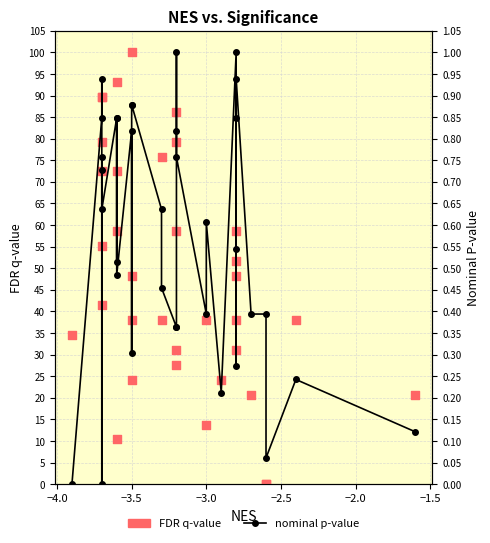

Which series reaches the minimum Y coordinate?

FDR q-value